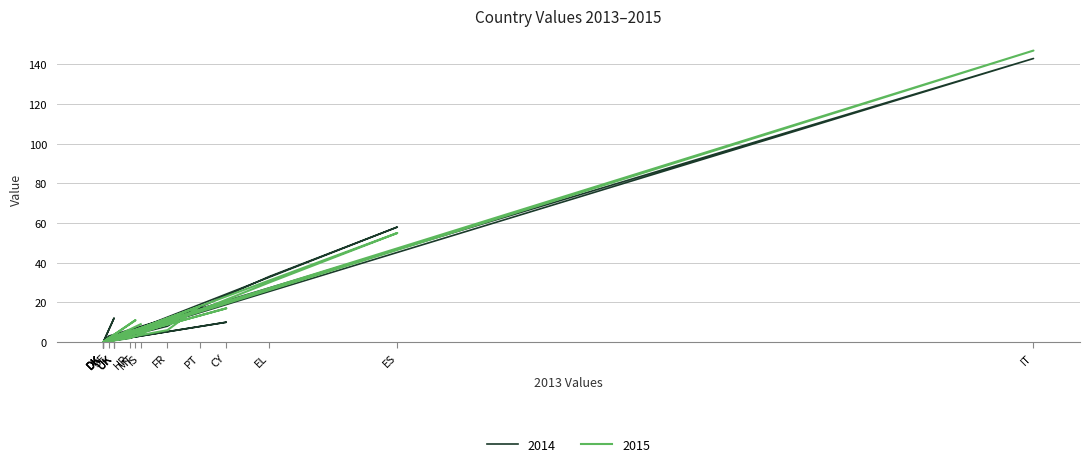

At which category does the chart reach its minimum across all series?

DK